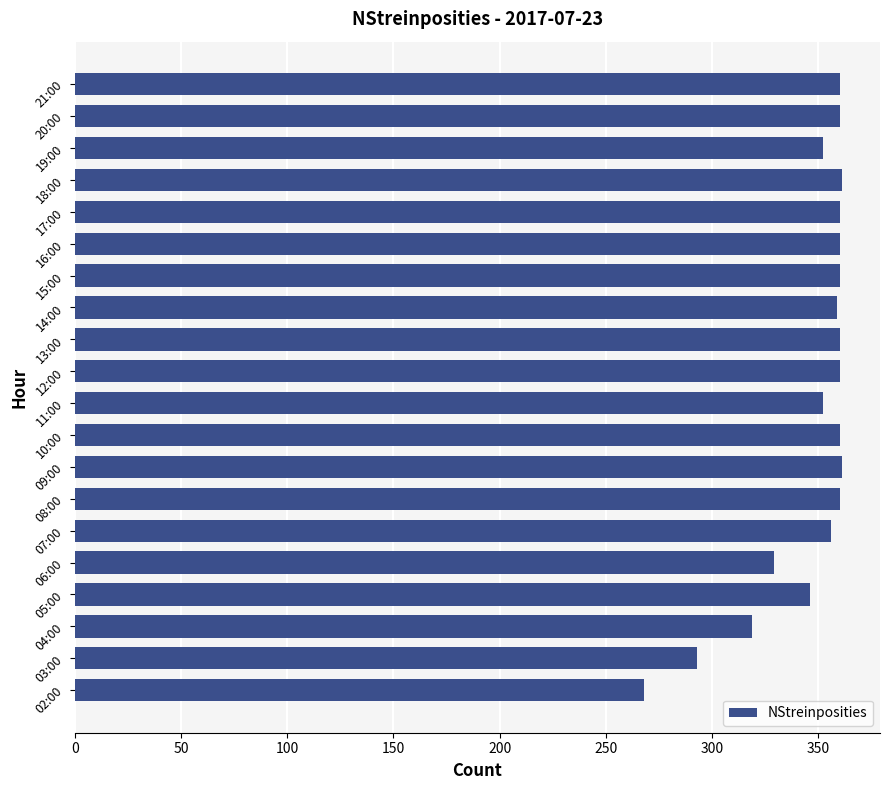

The value at 07:00 is 605. True or false?

False